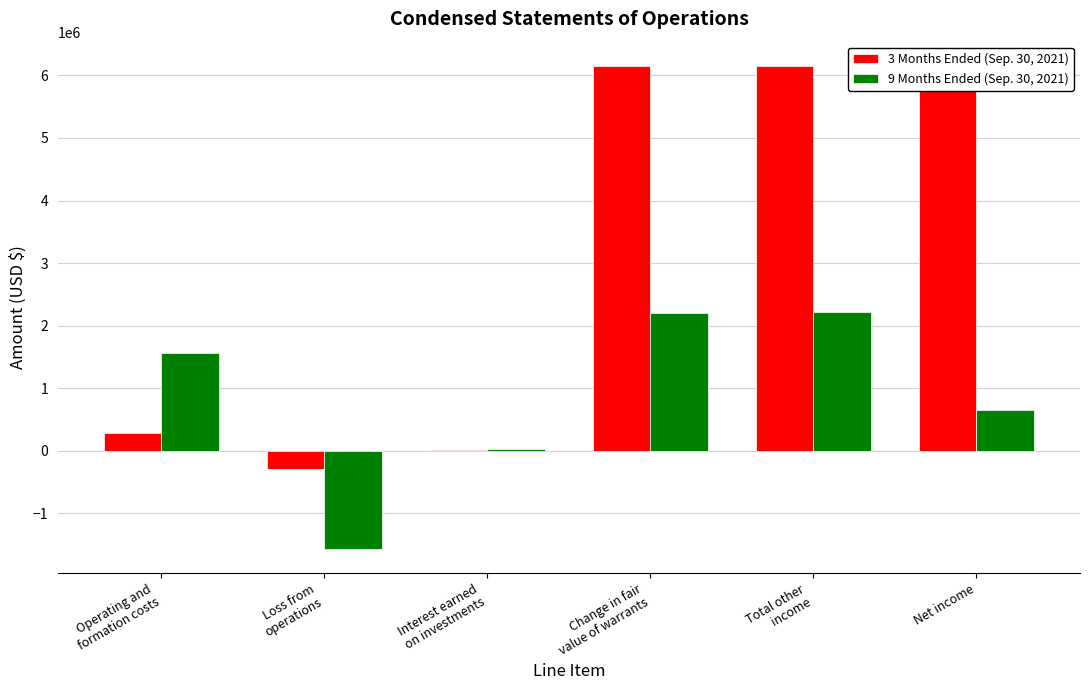

The value of 9 Months Ended (Sep. 30, 2021) at Interest earned
on investments is 21043. True or false?

True